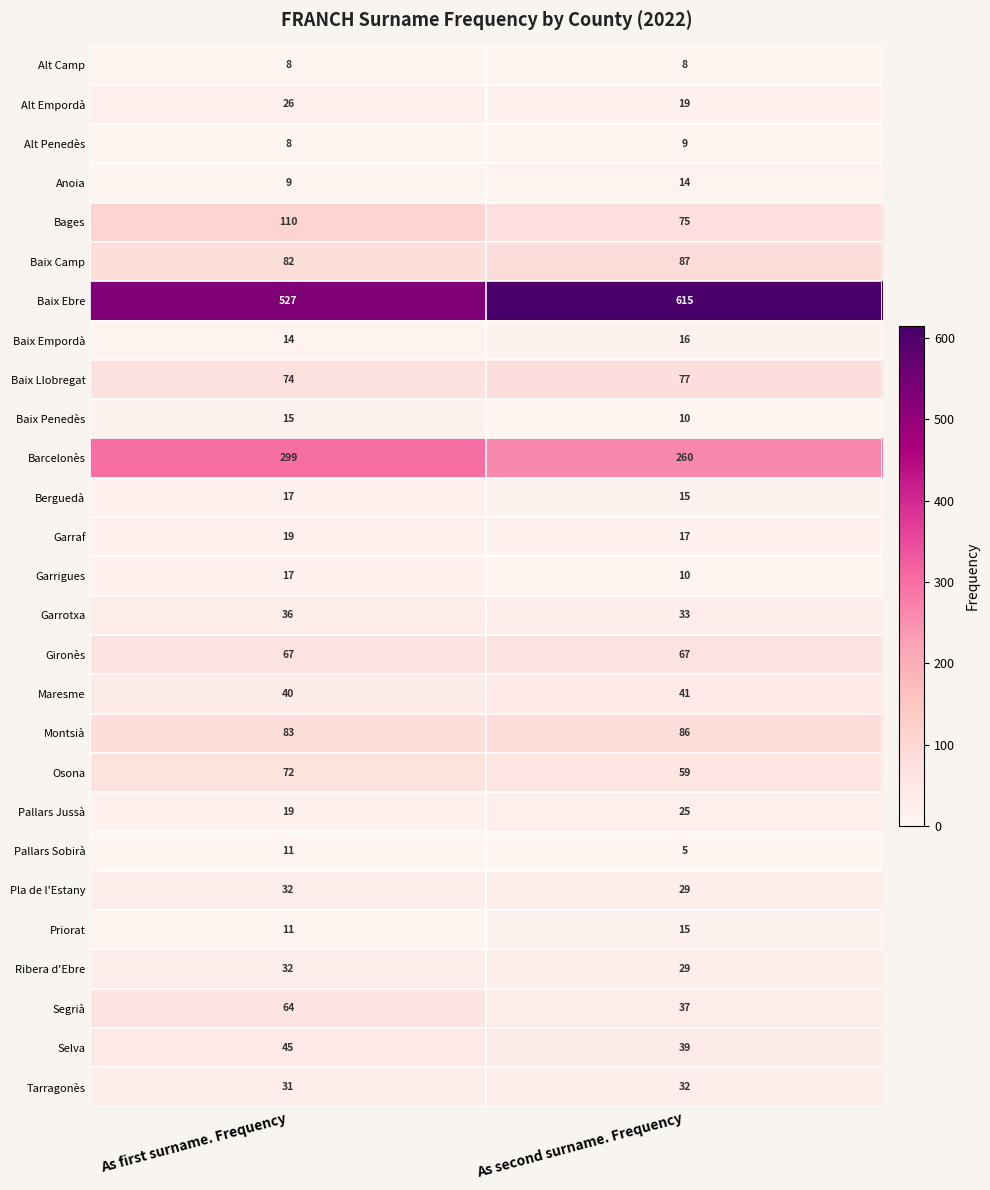

List the labels in order of Maresme value, smallest first.

As first surname. Frequency, As second surname. Frequency